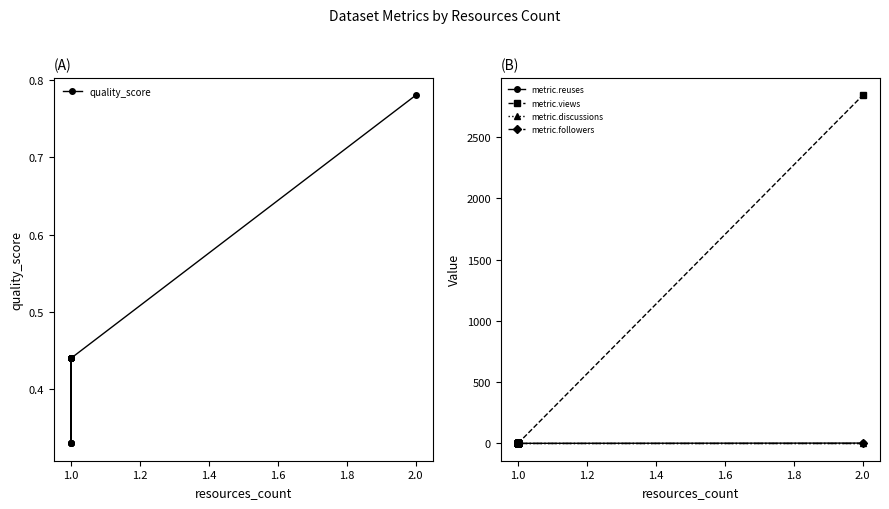

Between 1.0 and 2.0, which series saw the biggest shift?

metric.views